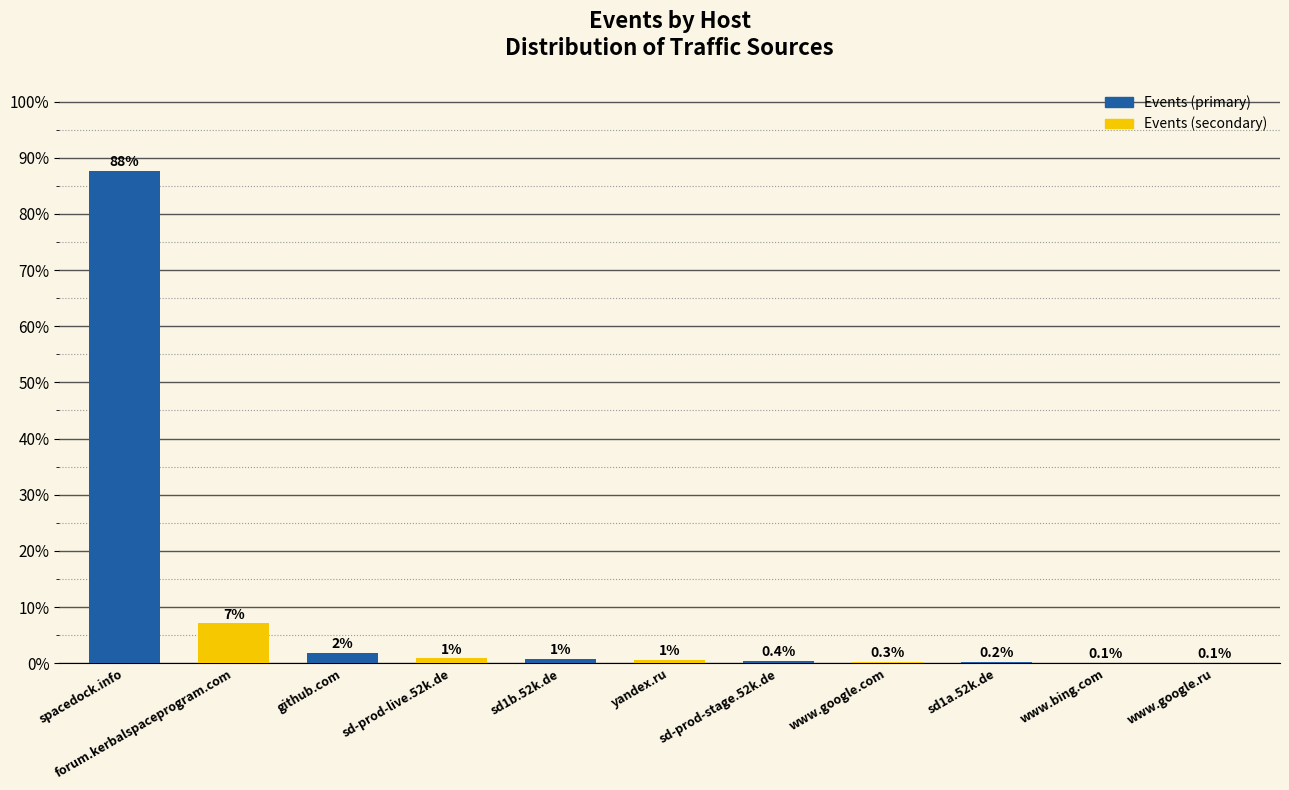

Between www.bing.com and yandex.ru, which is larger?

yandex.ru